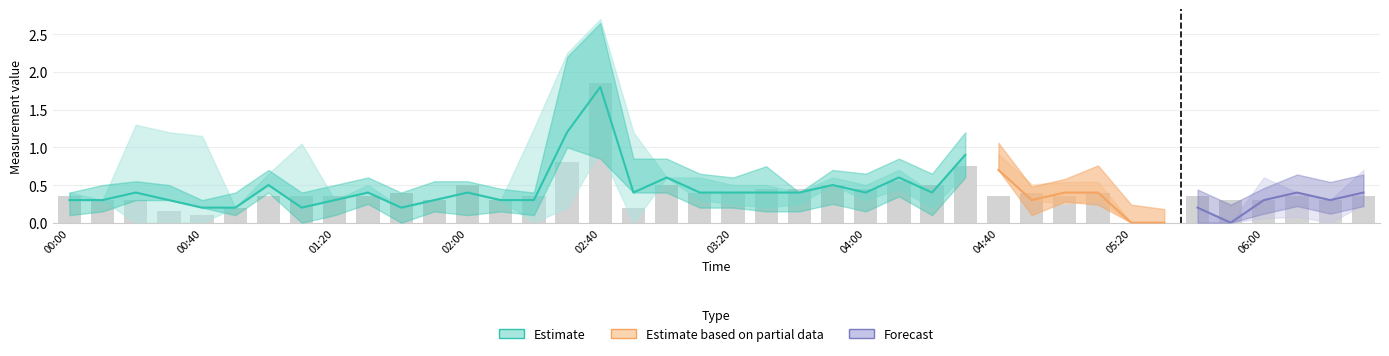

What is the label of the 10th bar from the left?

2007/08/26 01:30